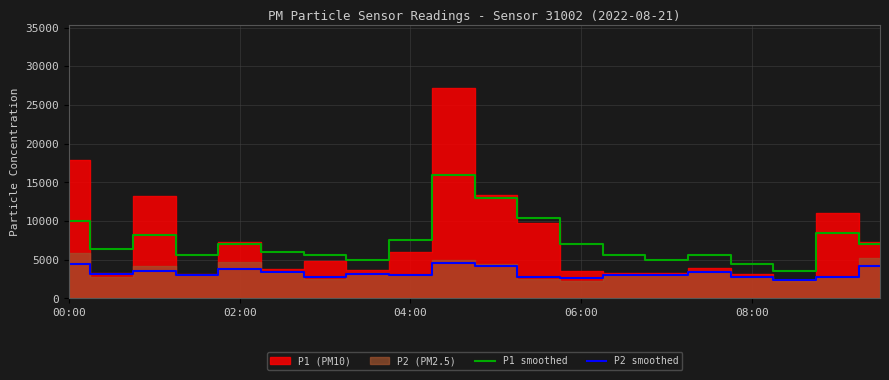

How many categories are shown in the chart?

20